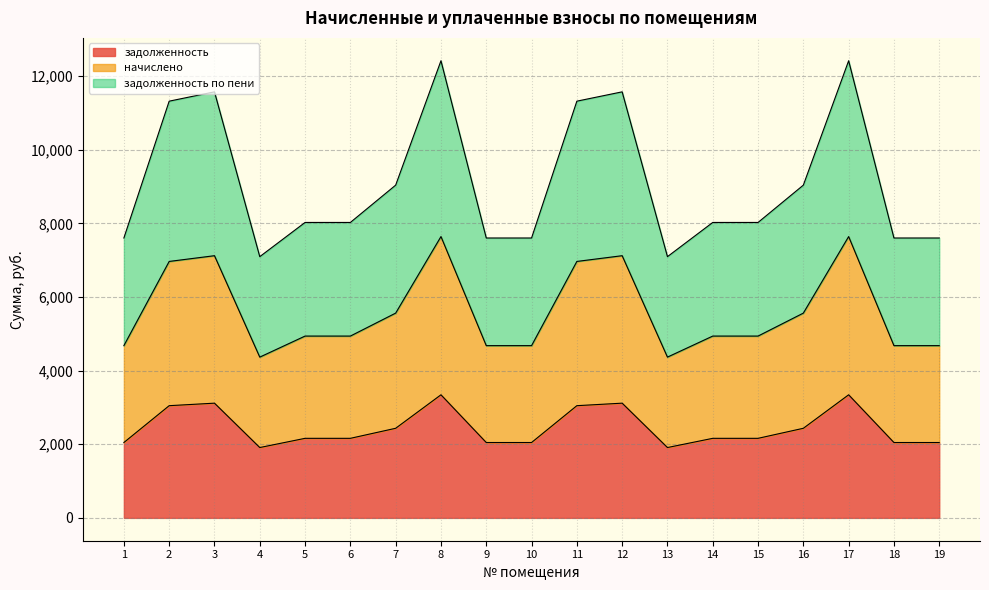

Count the number of data series in this chart.

3